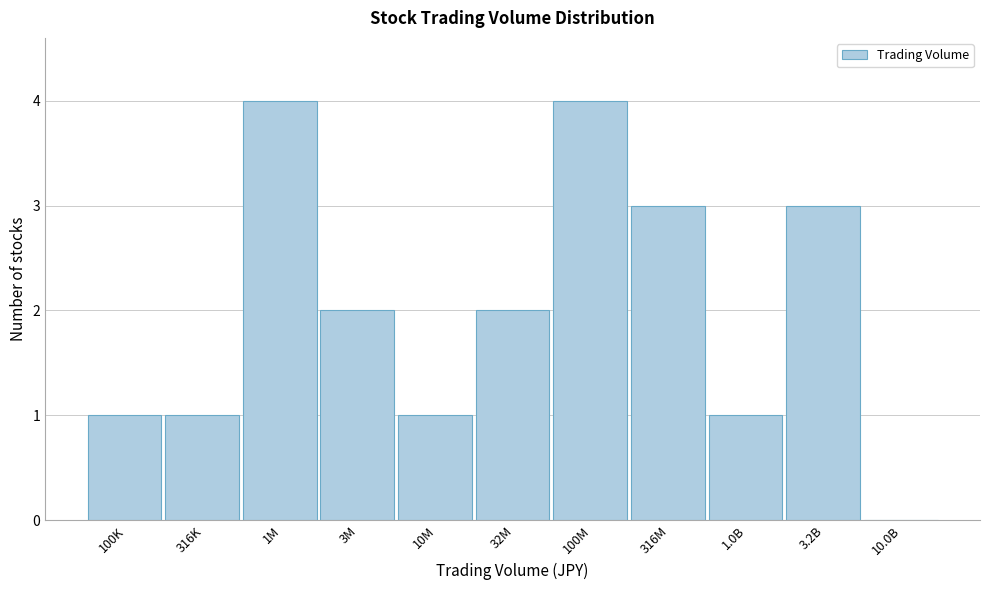

Reading right to left, list all the values displayed in this chart.

10.0B=0	3.2B=3	1.0B=1	316M=3	100M=4	32M=2	10M=1	3M=2	1M=4	316K=1	100K=1